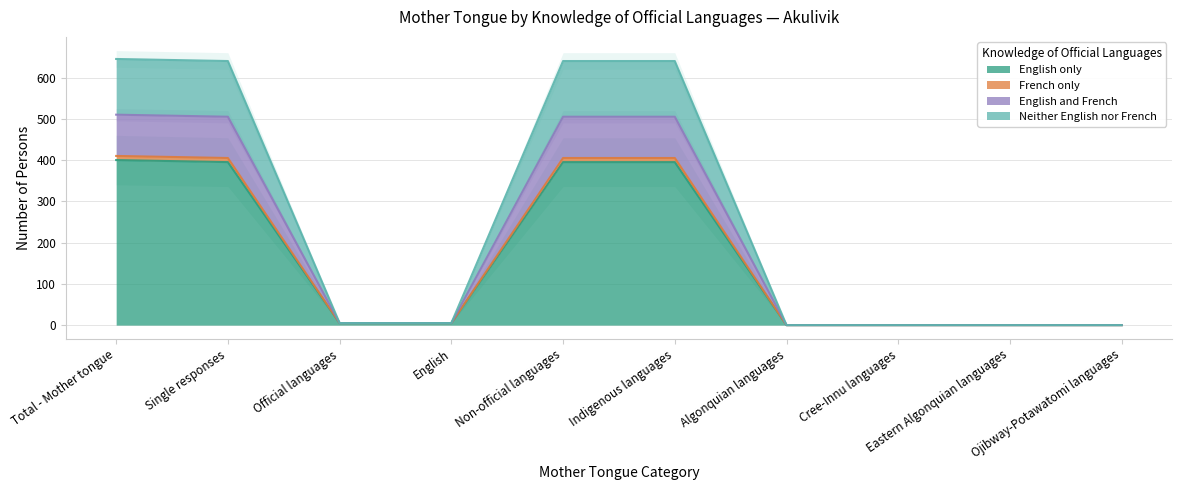

The English only series shows 0 at Cree-Innu languages. True or false?

True